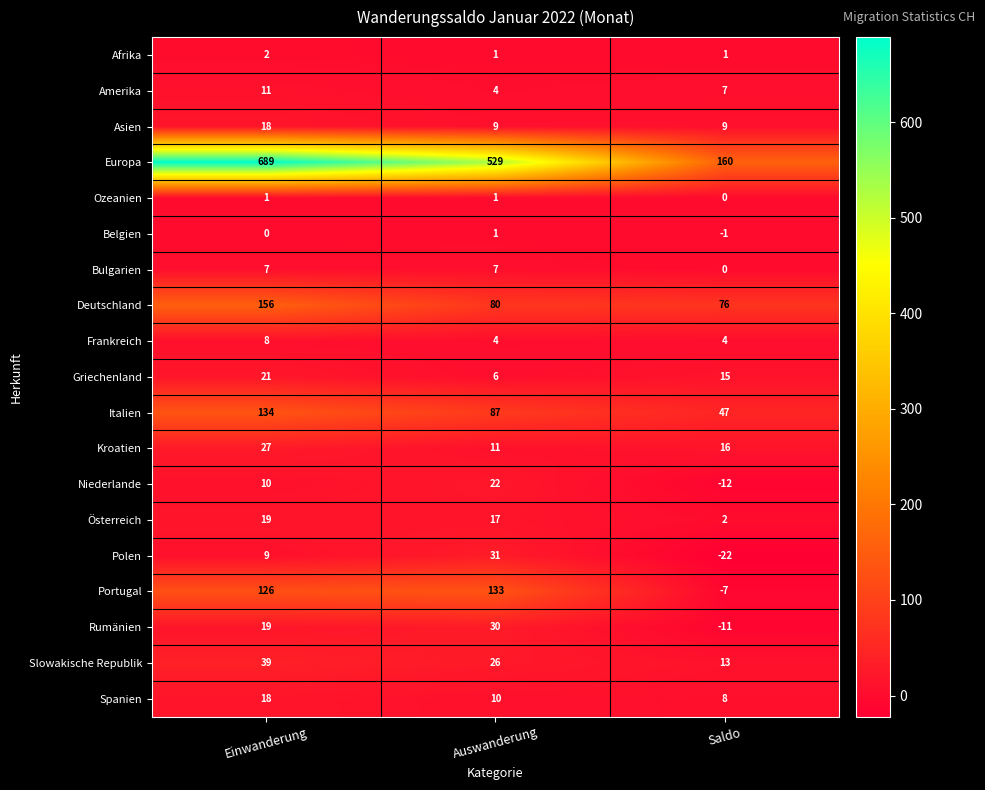

At which category does the chart reach its peak across all series?

Einwanderung